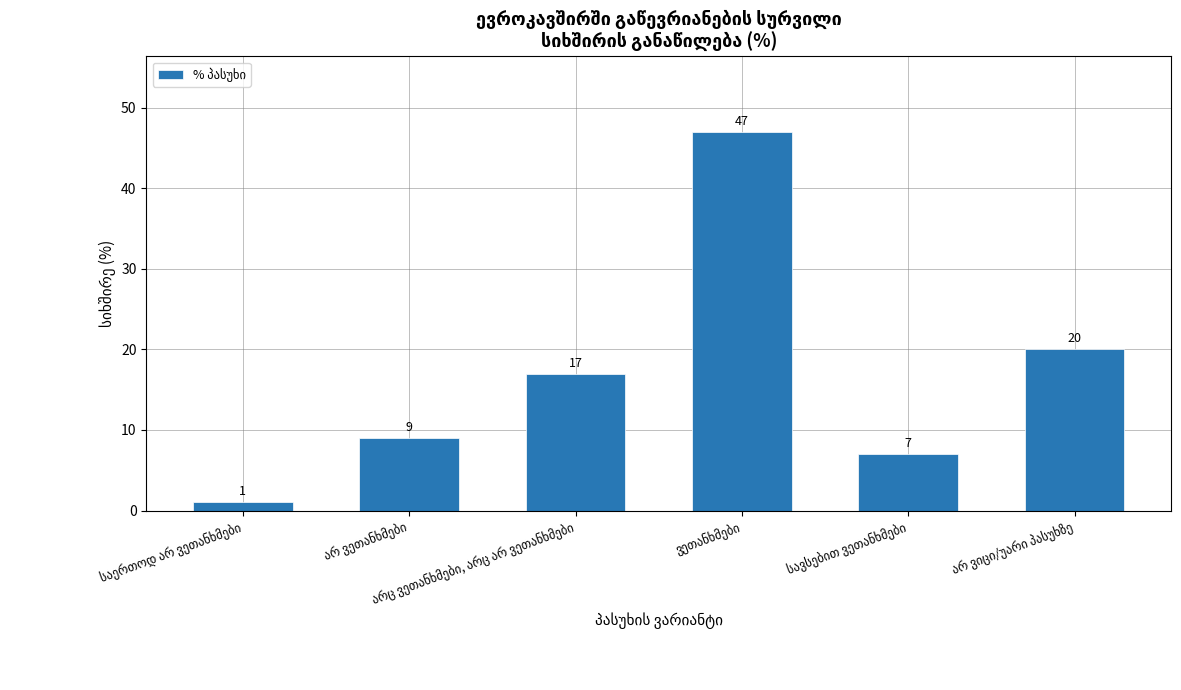

What is the average value?

17